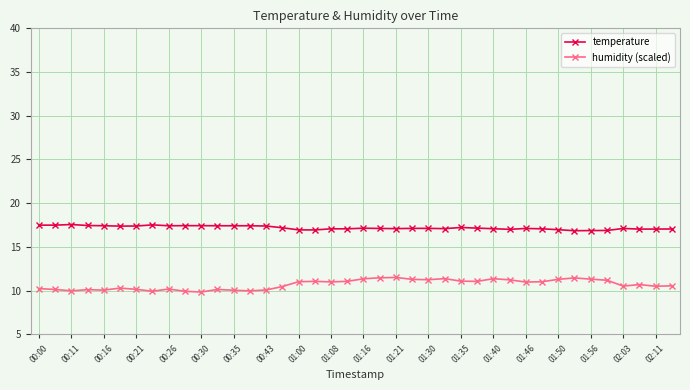

True or false: humidity (scaled) and temperature intersect in this chart.

False